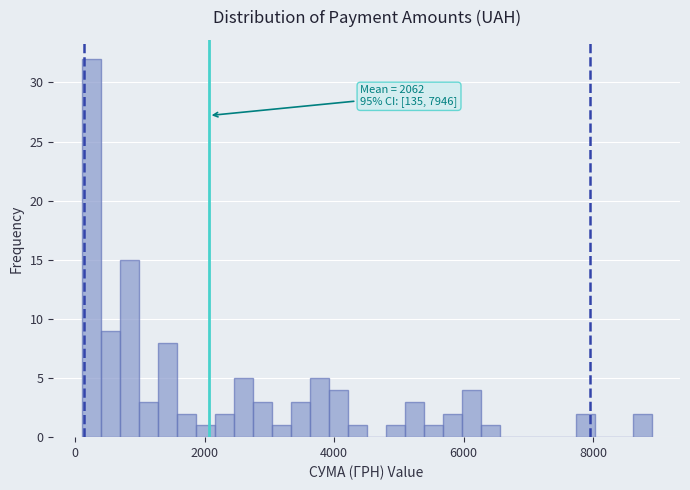

Read against the x-axis, roughly where is the centre of the tallest bar?

200